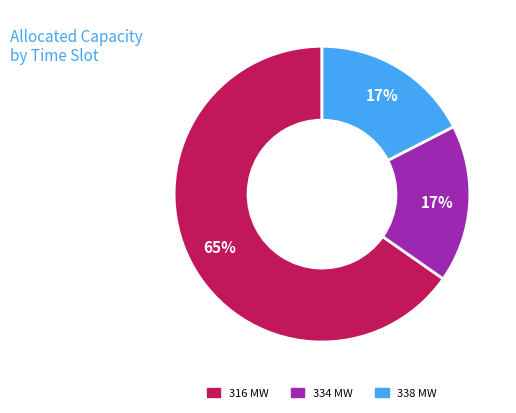

Is there any slice that represents more than half of the pie?

Yes